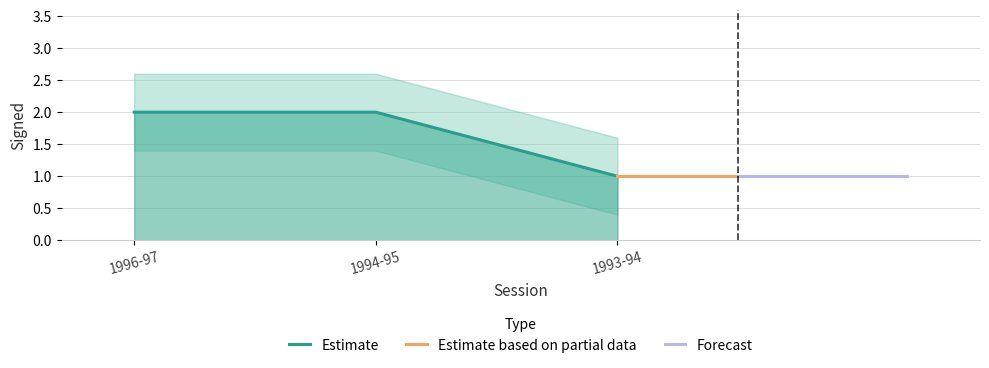

Reading left to right, extract all data points from this chart.

1996-97=2	1994-95=2	1993-94=1